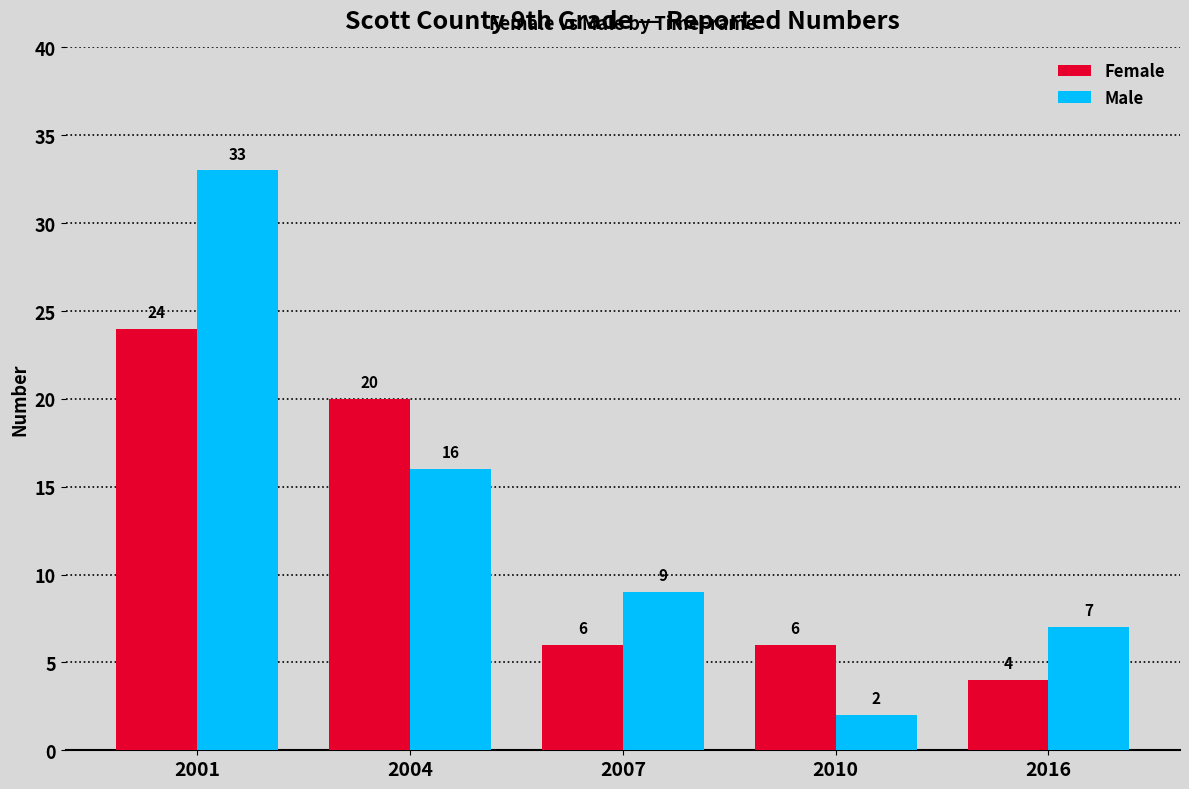

How many distinct data groups are displayed?

2